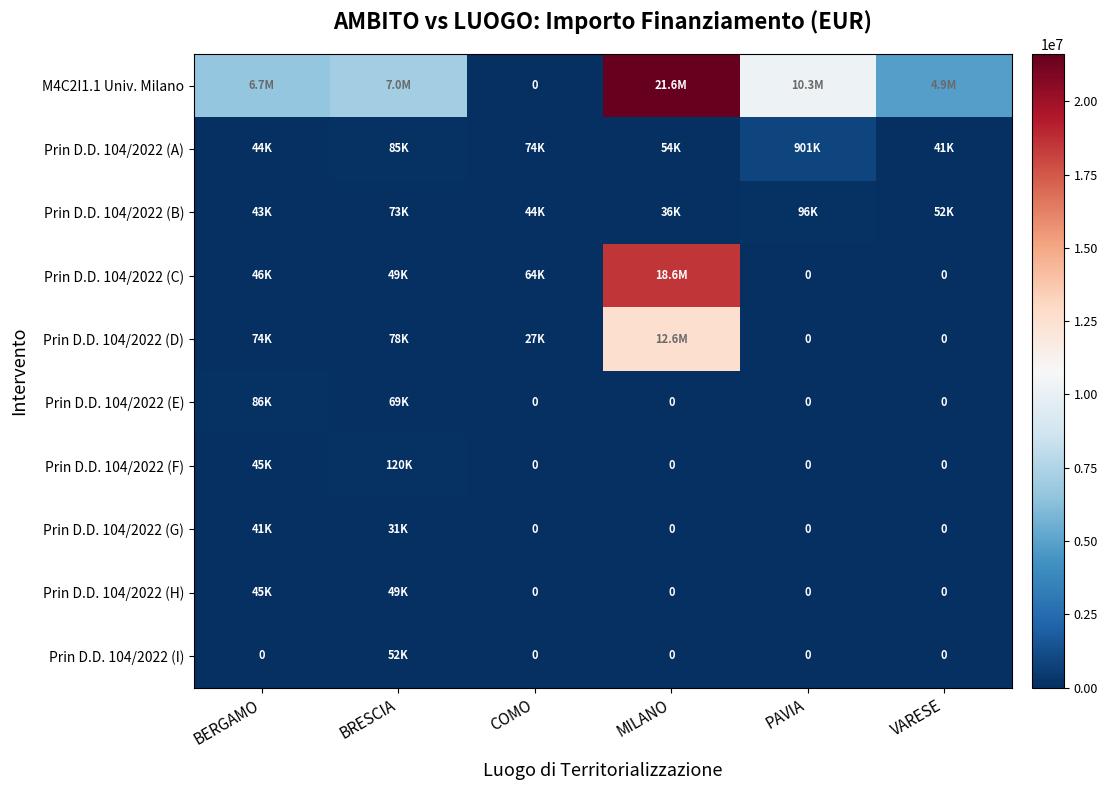

Is the value of Prin D.D. 104/2022 (G) at MILANO greater than the value of M4C2I1.1 Univ. Milano at BERGAMO?

No